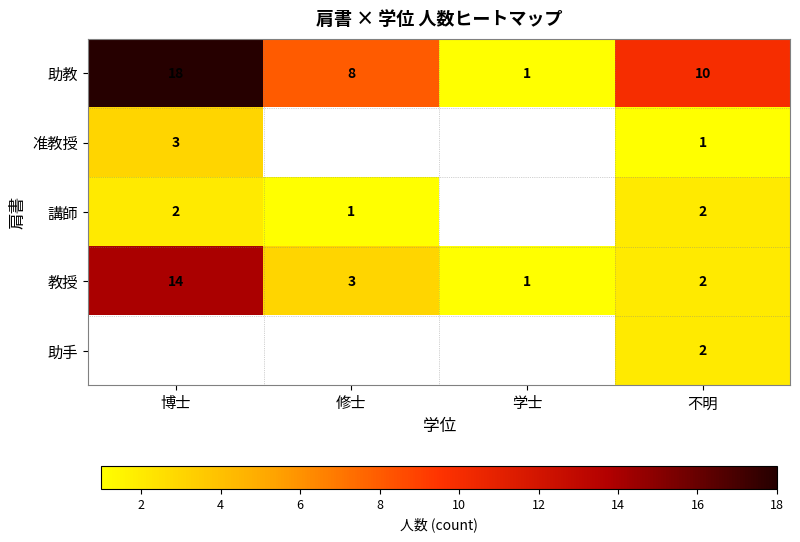

Which category has the highest value across all series?

博士